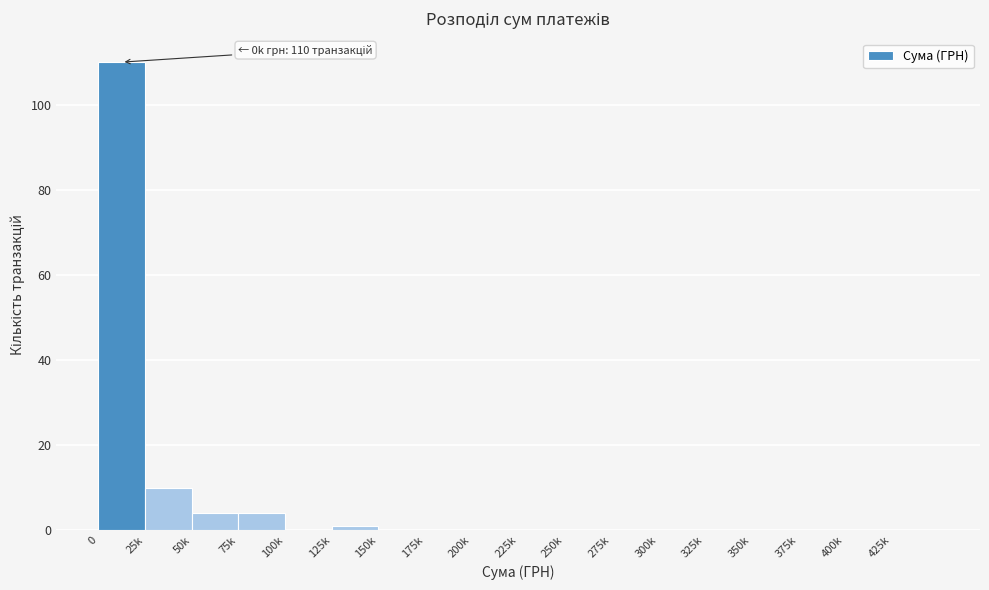

Reading left to right, list all the values displayed in this chart.

0=110	25k=10	50k=4	75k=4	100k=0	125k=1	150k=0	175k=0	200k=0	225k=0	250k=0	275k=0	300k=0	325k=0	350k=0	375k=0	400k=0	425k=0